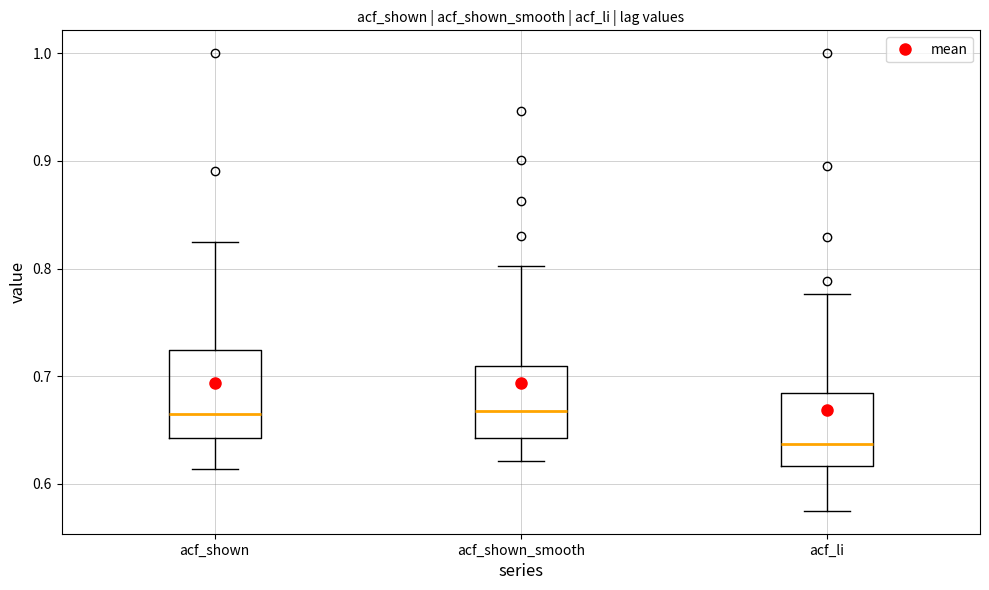

Reading left to right, read every box against the y-axis: the position of its median line, the range the box covers, and the ends of its whiskers. The values are not printed on the chart, so give them approximately, as read against the axis.

acf_shown: median 0.67, box 0.64 to 0.72, whiskers 0.61 to 0.83
acf_shown_smooth: median 0.67, box 0.64 to 0.71, whiskers 0.62 to 0.80
acf_li: median 0.64, box 0.62 to 0.68, whiskers 0.58 to 0.78